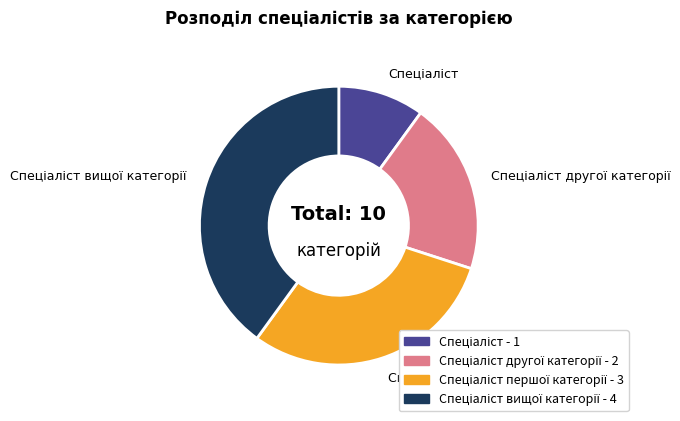

Is there a majority slice in this chart?

No